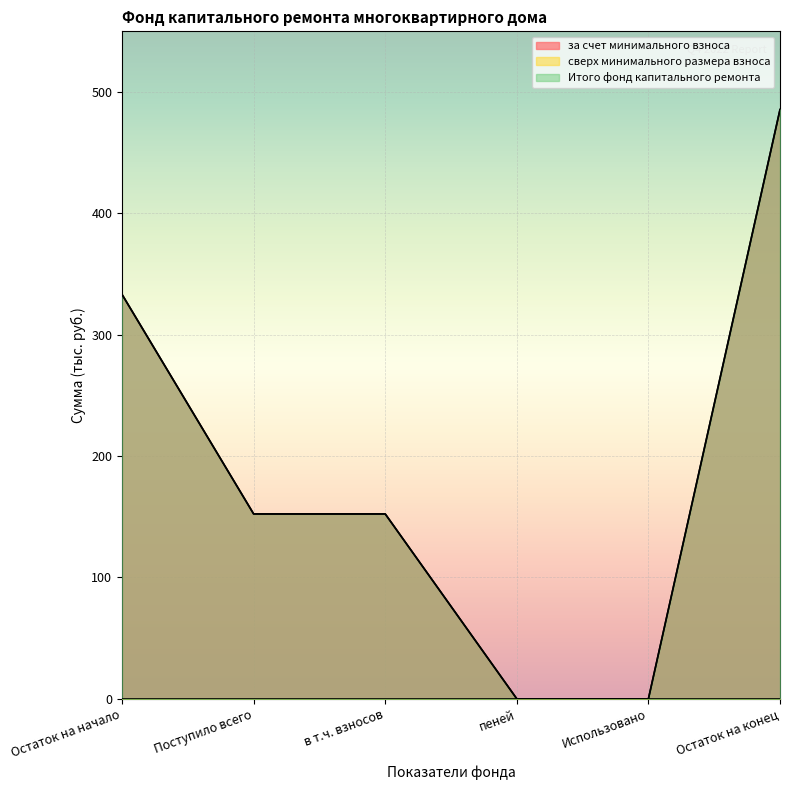

Does the chart display data point markers on the line(s)?

No